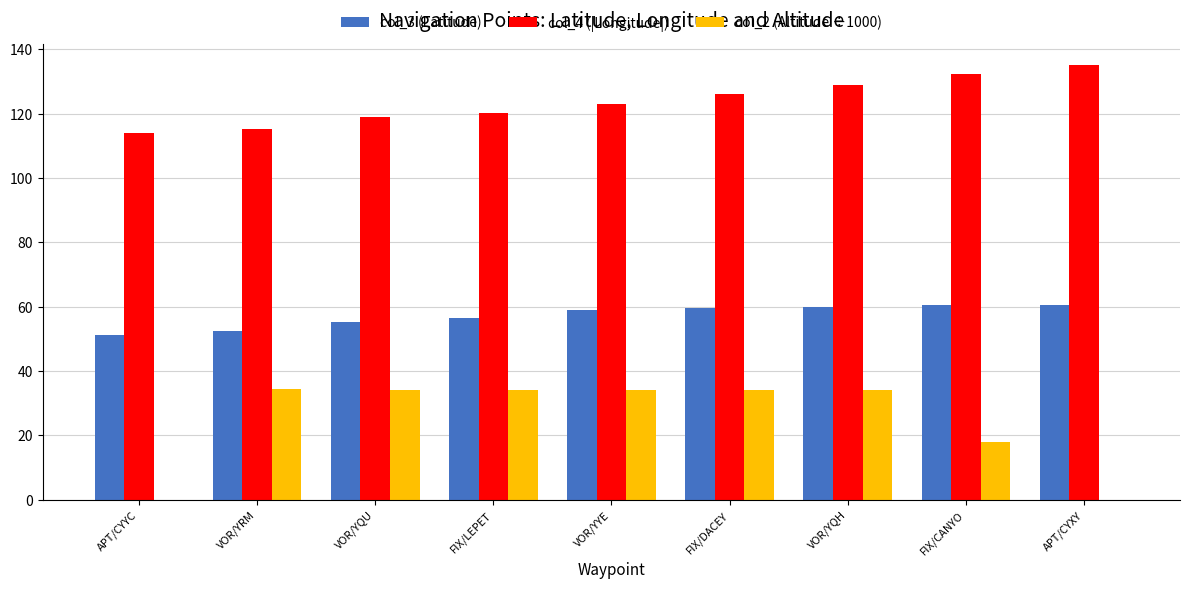

What is the highest value of the col_3 (Latitude) series?

60.7